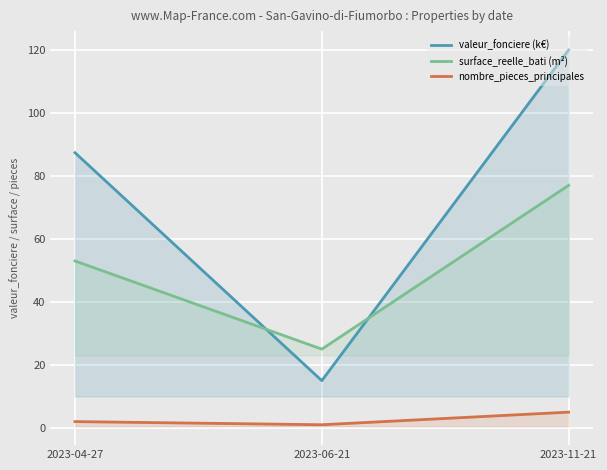

What is the sum of the valeur_fonciere (k€) values at 2023-11-21 and 2023-04-27?

207.4